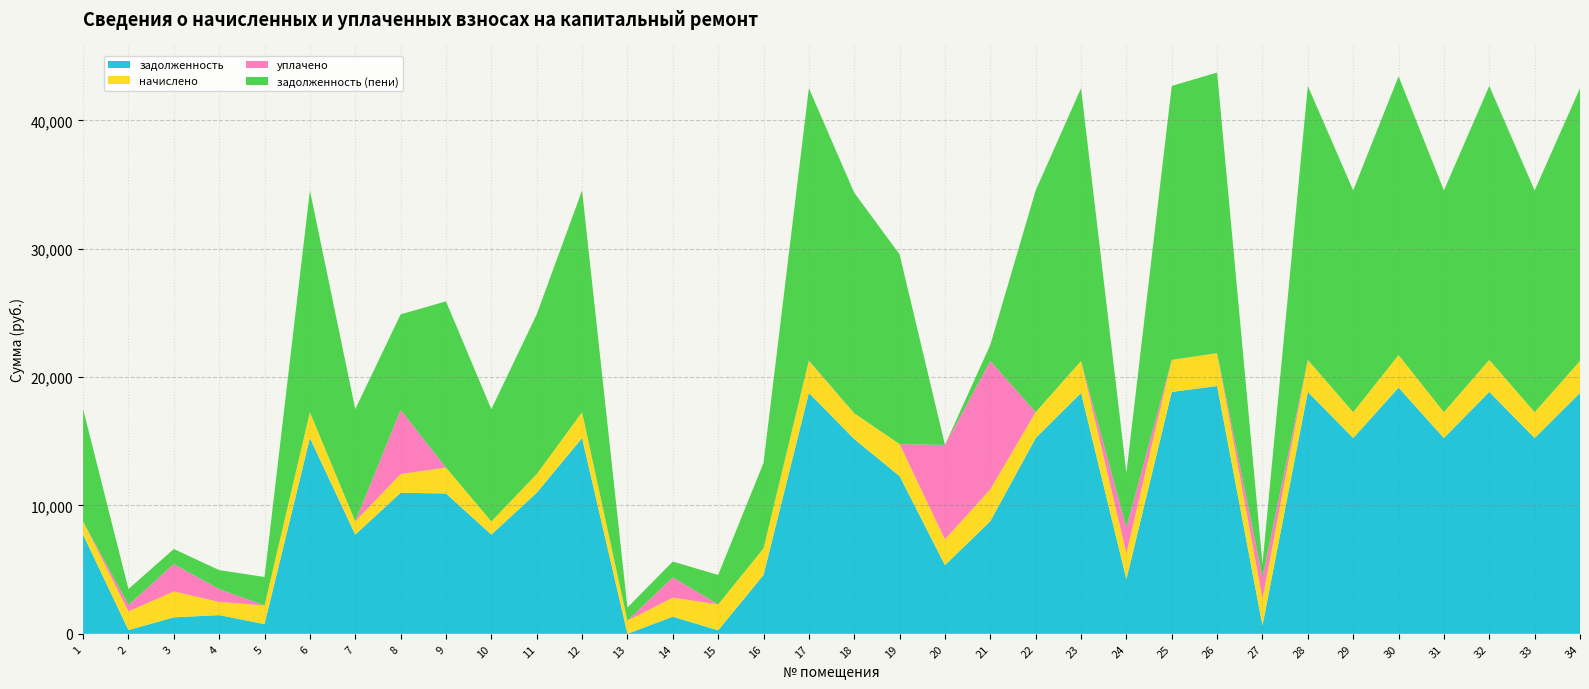

Reading left to right, list all the values displayed in this chart.

задолженность: 7729.7	289.5	1283.0	1458.3	757.5	15253.9	7729.7	10991.0	10933.0	7729.7	10991.0	15253.9	0.0	1335.4	272.7	4580.8	18772.1	15176.9	12287.2	5348.9	8772.1	15253.9	18772.1	4253.9	18849.1	19311.4	649.0	18849.1	15253.9	19183.0	15253.9	18849.1	15253.9	18772.1
начислено: 1024.0	1456.1	2020.8	1024.0	1456.1	2020.8	1024.0	1456.1	2020.8	1024.0	1456.1	2020.8	1024.0	1479.9	2020.8	2075.2	2486.9	2010.6	2497.1	2010.6	2486.9	2020.8	2486.9	2020.8	2497.1	2558.3	2075.2	2497.1	2020.8	2541.3	2020.8	2497.1	2020.8	2486.9
уплачено: 0.0	500.0	2129.0	1000.0	0.0	0.0	0.0	5000.0	0.0	0.0	0.0	0.0	0.0	1582.0	0.0	0.0	40.0	0.0	0.0	7359.5	10000.0	0.0	0.0	2000.0	0.0	0.0	1699.0	0.0	0.0	0.0	0.0	0.0	0.0	0.0
задолженность (пени): 8753.7	1245.6	1174.8	1482.3	2213.6	17274.7	8753.7	7447.1	12953.8	8753.7	12447.1	17274.7	1021.9	1233.2	2293.5	6656.0	21219.0	17187.5	14784.2	0.0	1259.0	17274.7	21259.0	4274.7	21346.2	21869.6	1025.3	21346.2	17274.7	21724.3	17274.7	21346.2	17274.7	21259.0